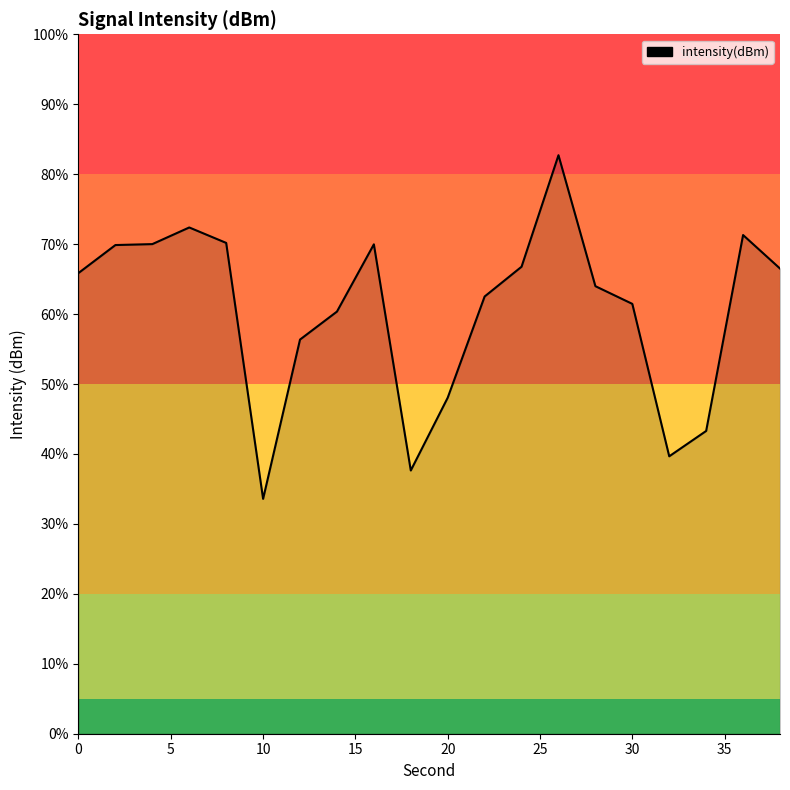

What is the minimum value shown in the chart?

33.6